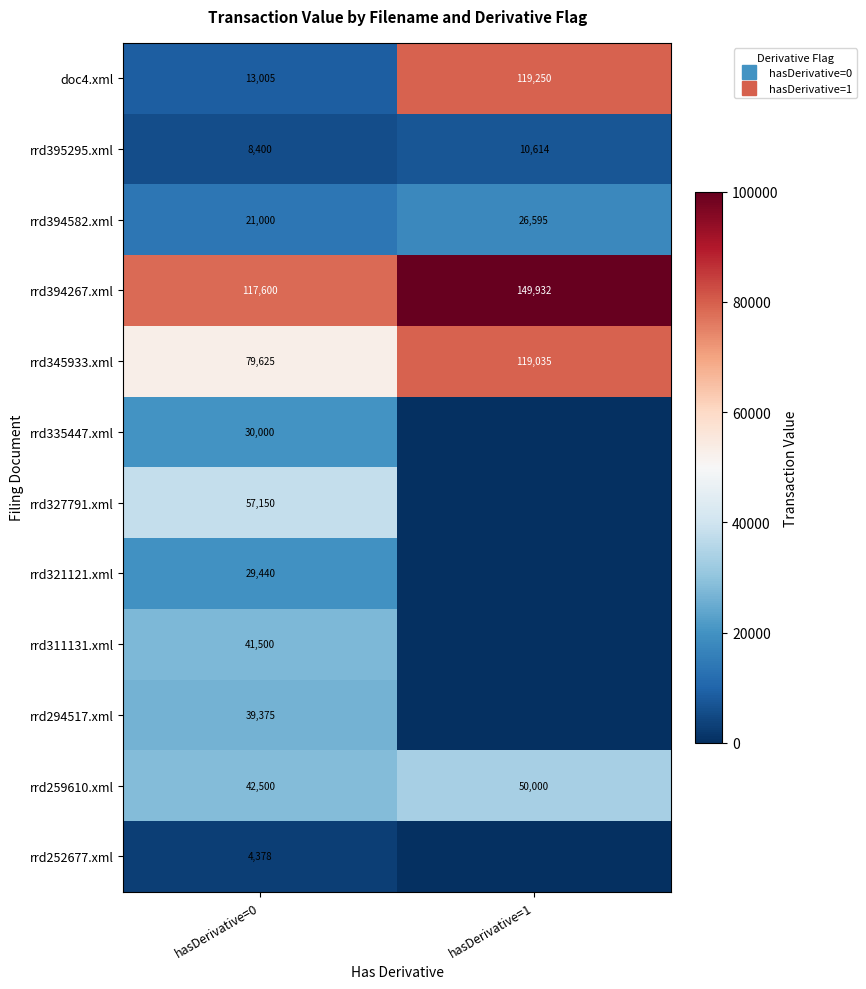

Where does the rrd294517.xml series first go above 26261?

hasDerivative=0